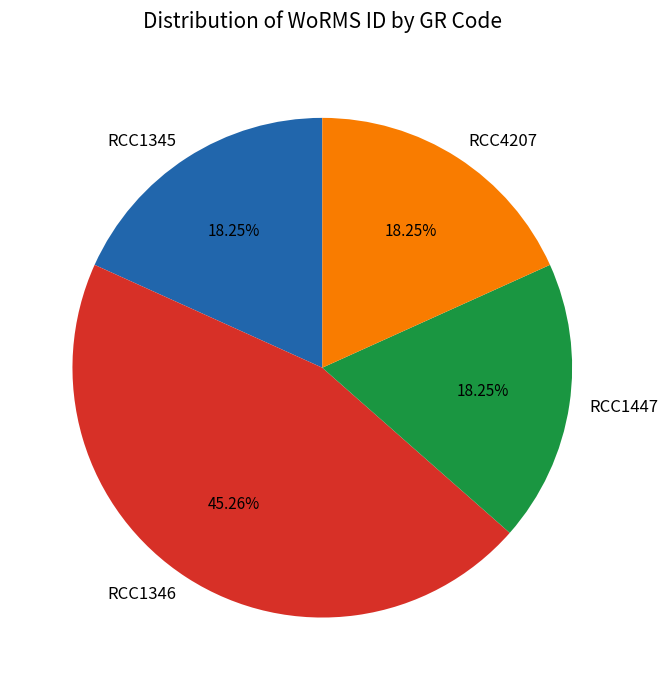

True or false: RCC1345 accounts for 11% of the total.

False